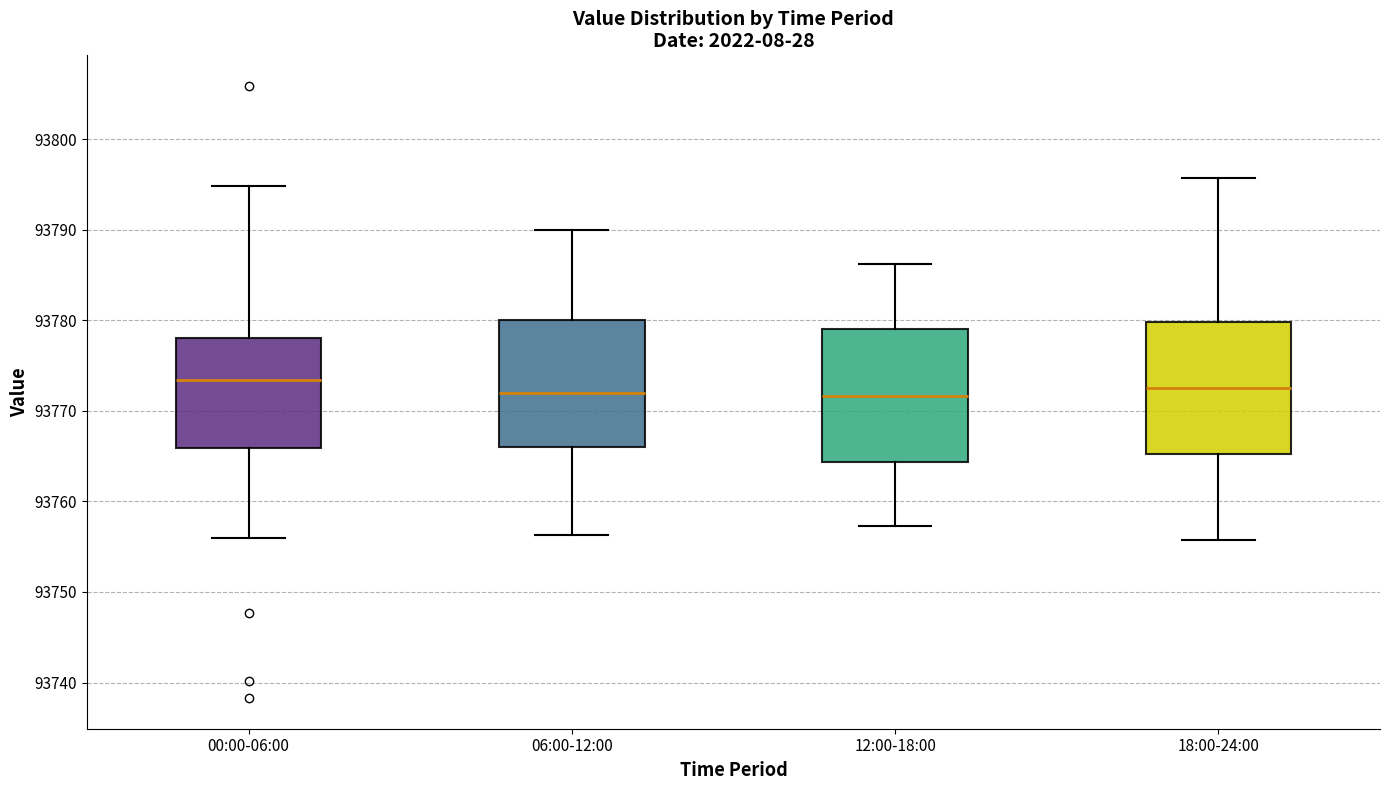

Reading left to right, transcribe this box plot: for each box, give where its median line is, the range the box spans, and where its two whiskers end, as read against the y-axis. The values are not printed on the chart, so give them approximately, as read against the axis.

00:00-06:00: median 93773, box 93766 to 93778, whiskers 93756 to 93795
06:00-12:00: median 93772, box 93766 to 93780, whiskers 93756 to 93790
12:00-18:00: median 93772, box 93764 to 93779, whiskers 93757 to 93786
18:00-24:00: median 93773, box 93765 to 93780, whiskers 93756 to 93796